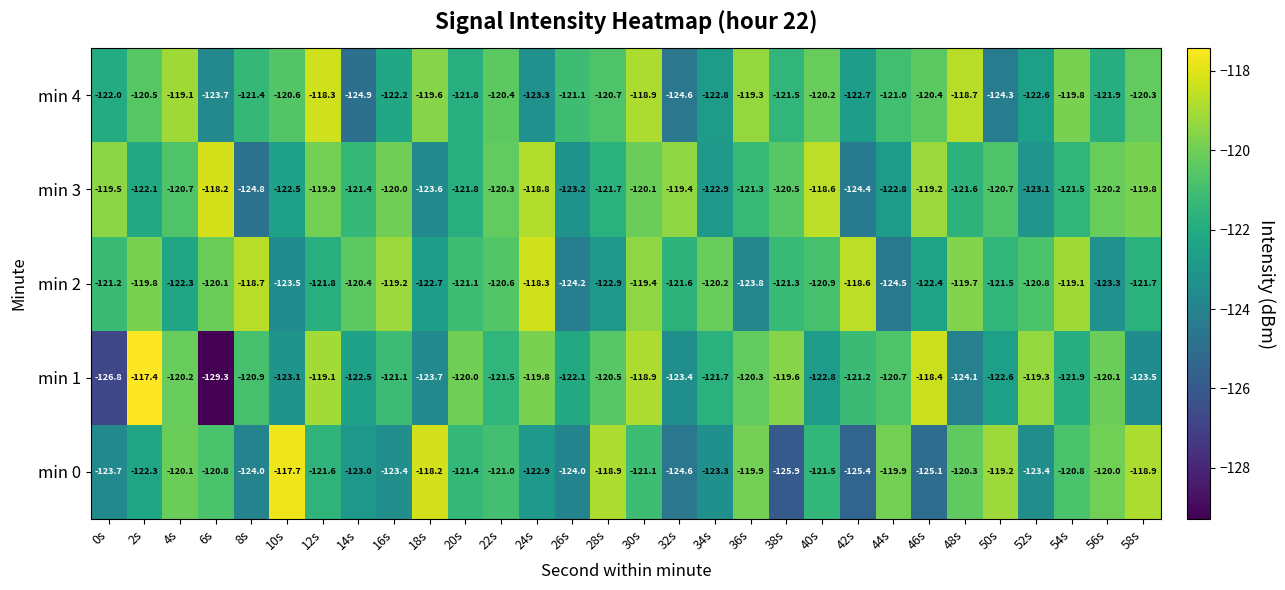

Which series has the largest range (max minus min)?

min 1